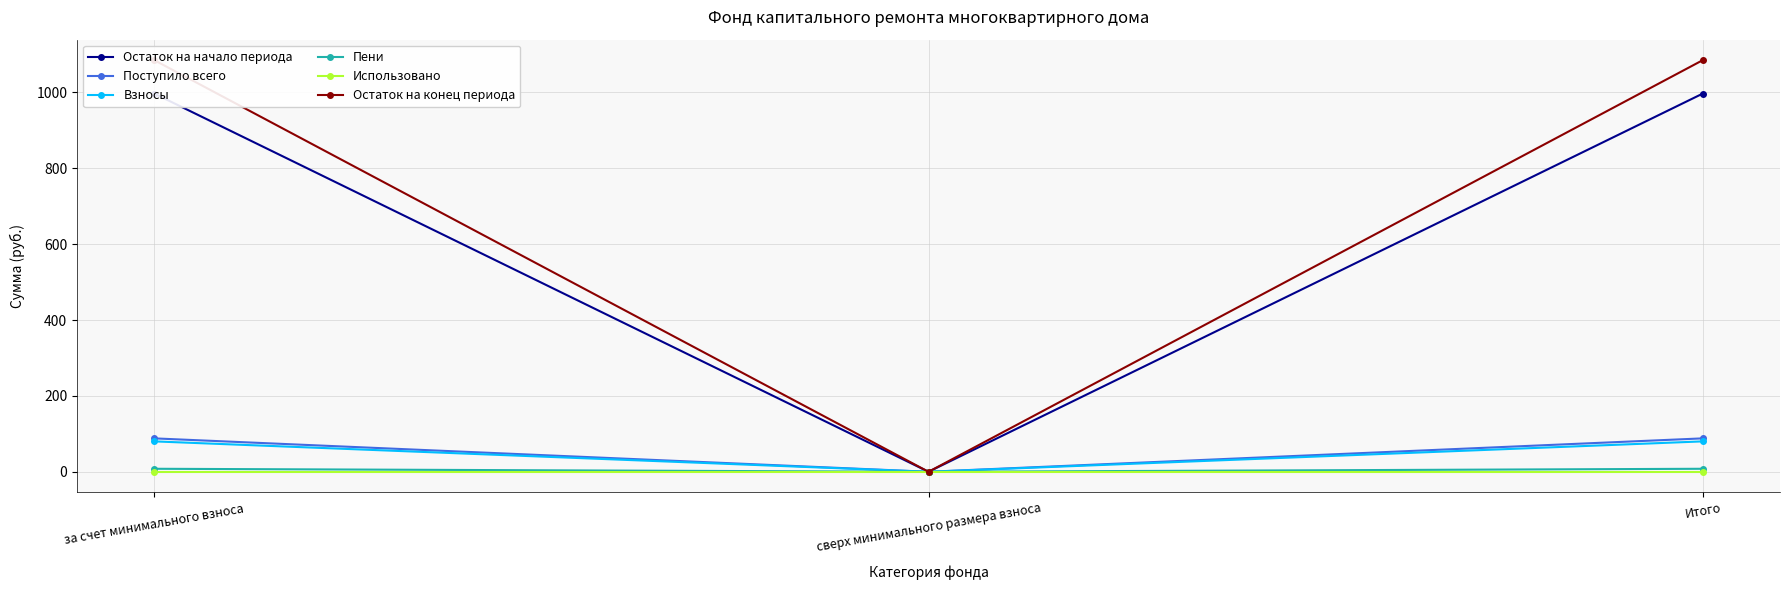

At which category is the sum across all series the highest?

за счет минимального взноса